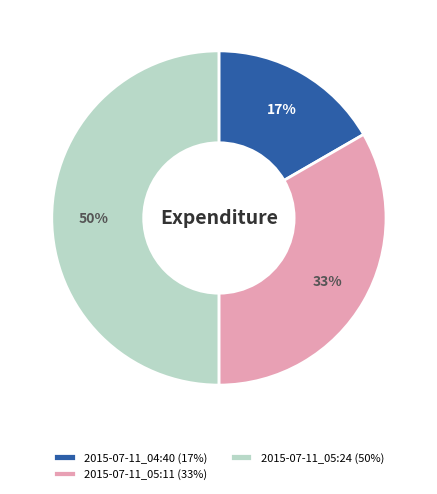

To the nearest percent, what is the difference between the largest and smallest slice percentages?

33%